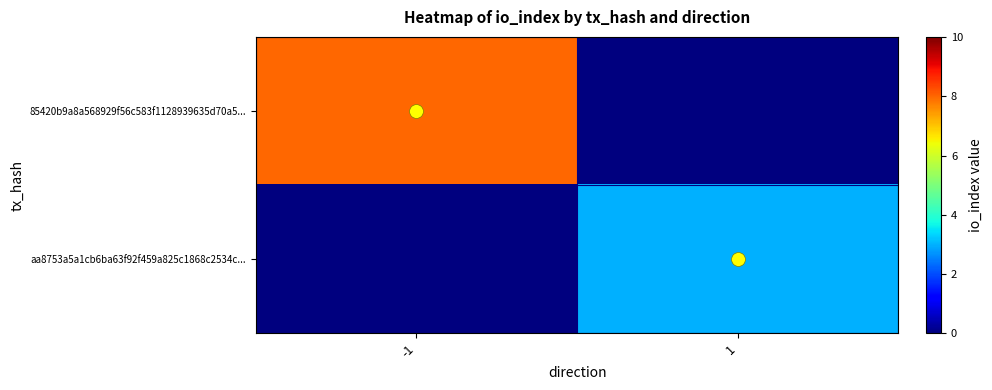

List the series in order of their peak value, highest first.

85420b9a8a568929f56c583f1128939635d70a5..., aa8753a5a1cb6ba63f92f459a825c1868c2534c...